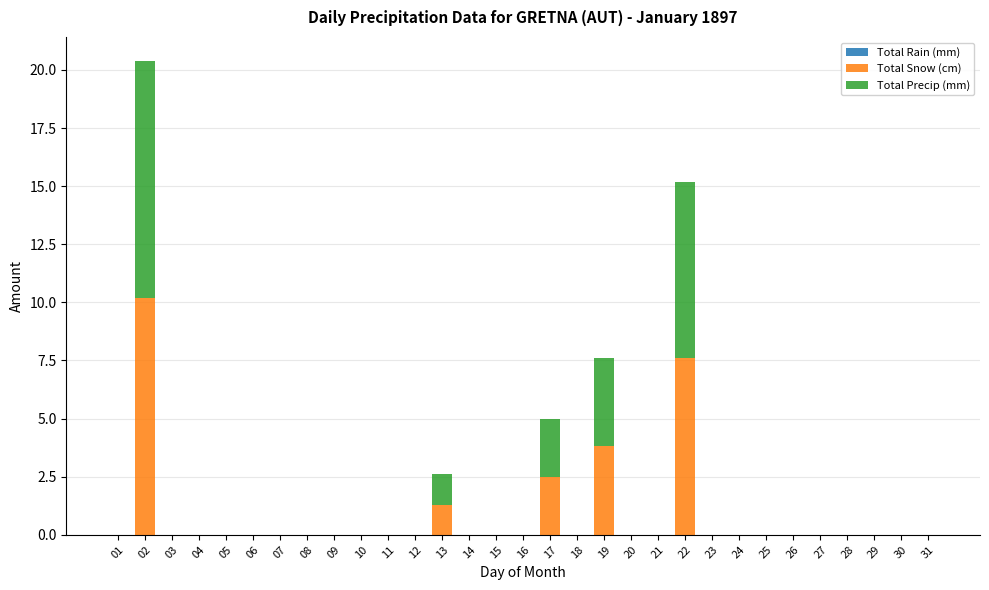

At which category is the sum across all series the highest?

02